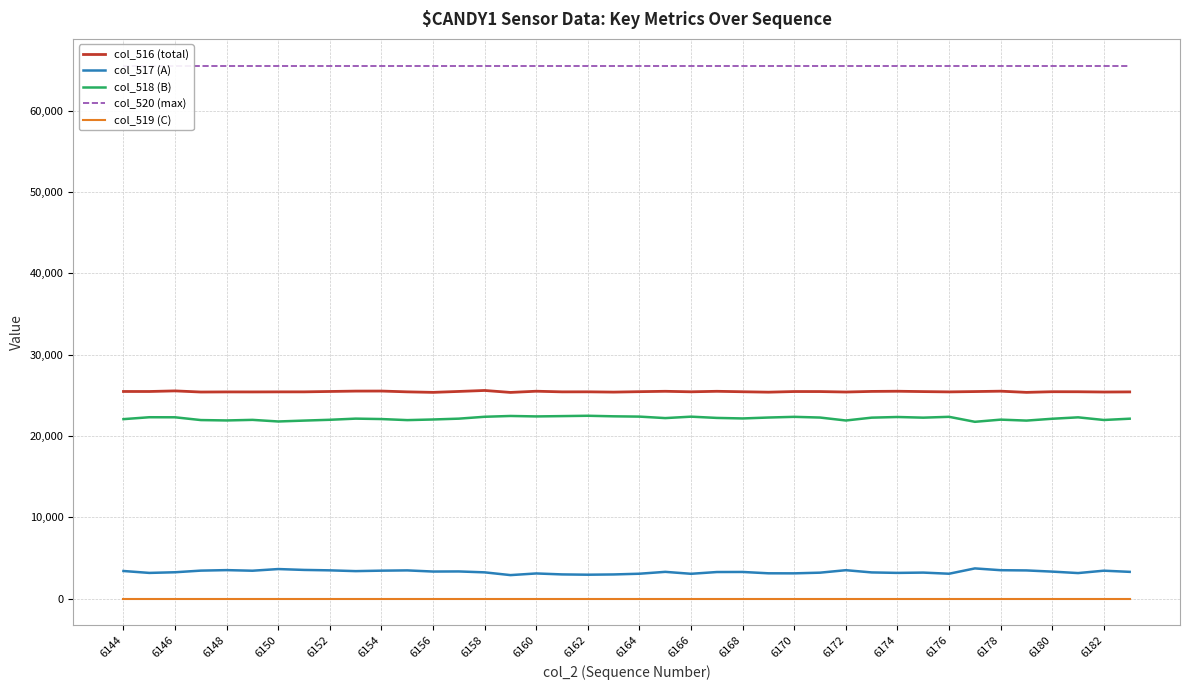

What are all the series names shown in the legend?

col_516 (total), col_517 (A), col_518 (B), col_520 (max), col_519 (C)